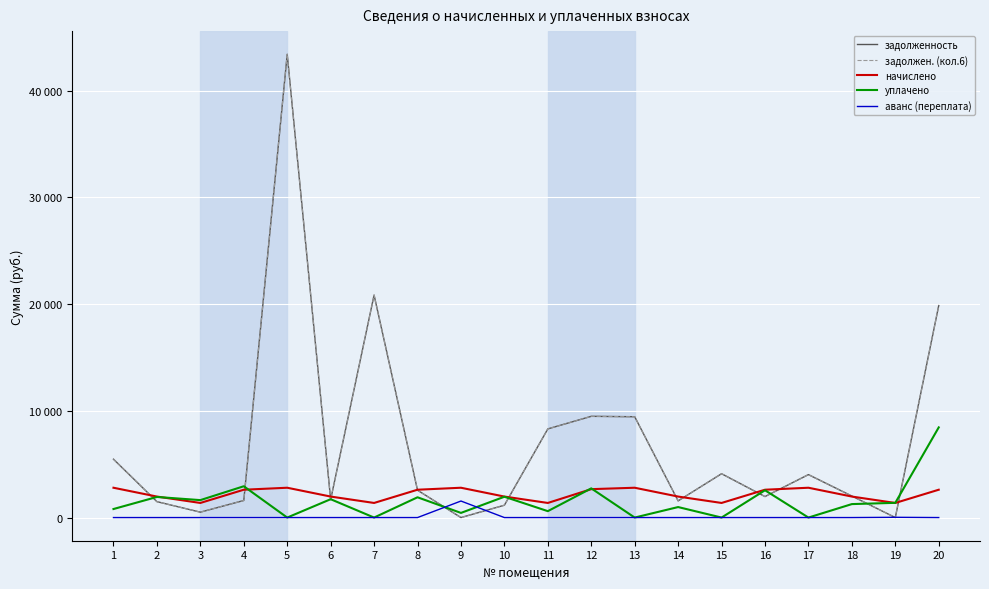

True or false: задолженность has a value of 1483.3 at 15.

False